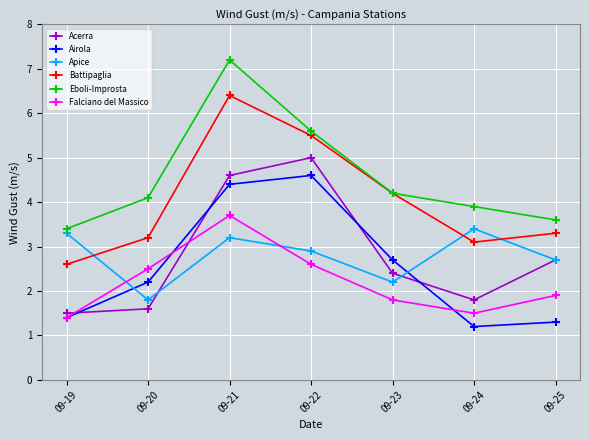

Is the value of Airola at 09-19 greater than the value of Falciano del Massico at 09-23?

No